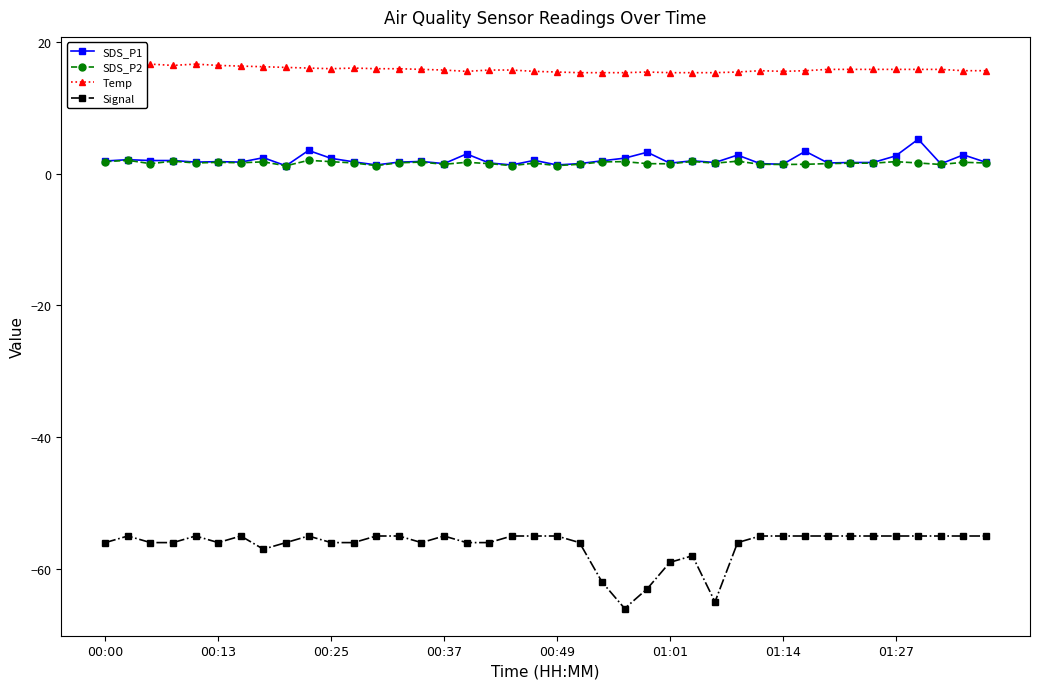

True or false: SDS_P1 and SDS_P2 intersect in this chart.

False